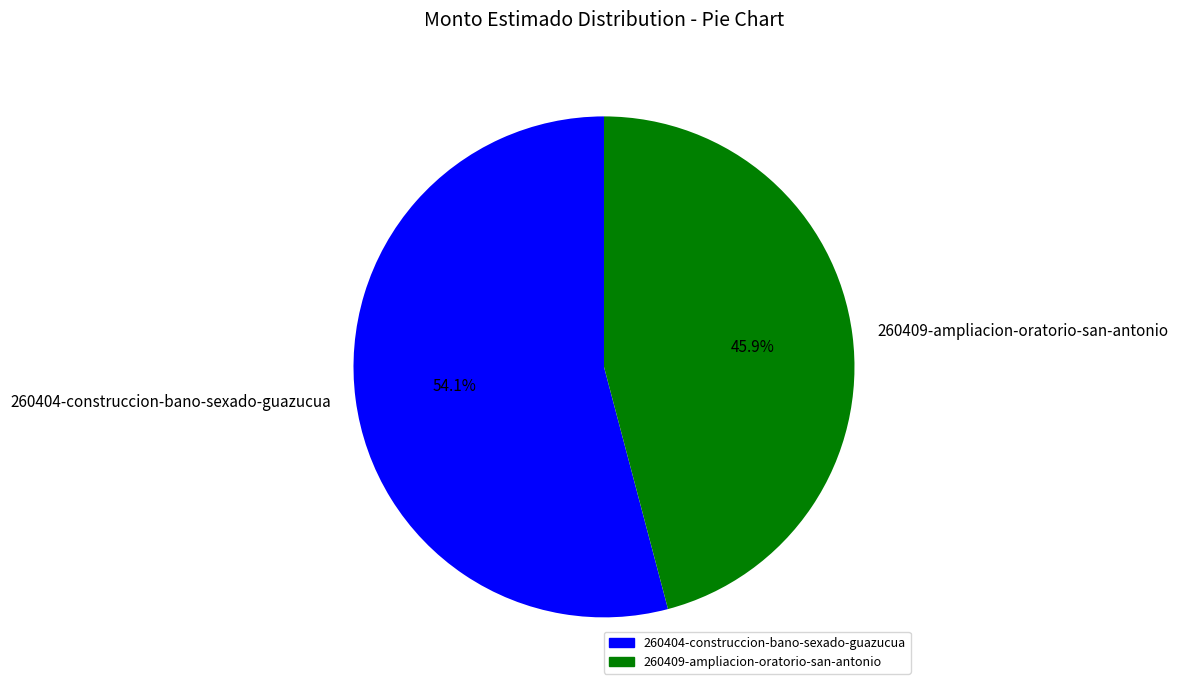

What percentage is NOT represented by 260404-construccion-bano-sexado-guazucua?

45.9%